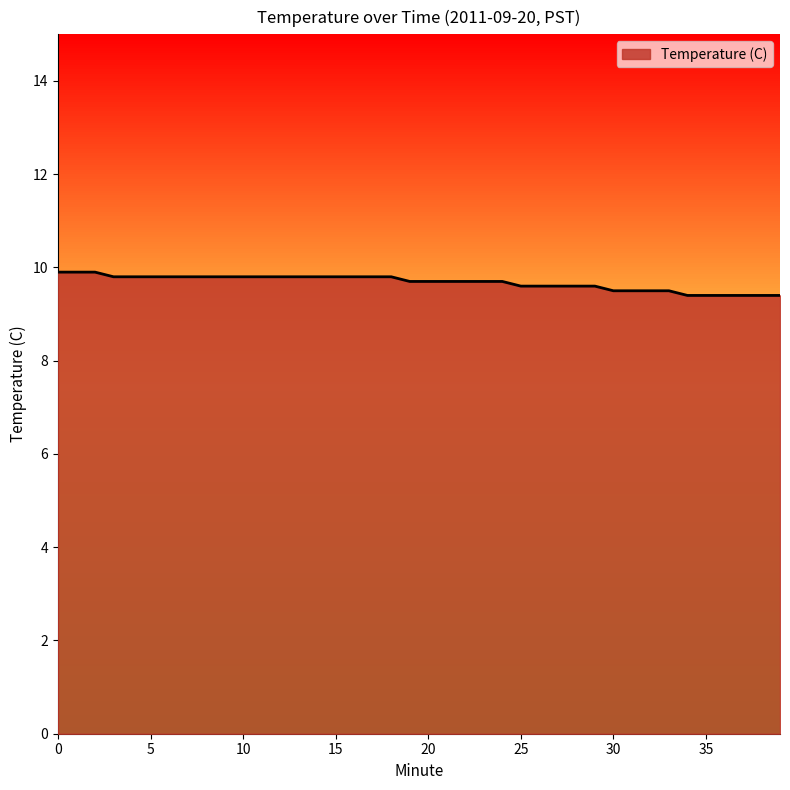

Reading right to left, what are all the values shown in this chart?

9.4	9.4	9.4	9.4	9.4	9.4	9.5	9.5	9.5	9.5	9.6	9.6	9.6	9.6	9.6	9.7	9.7	9.7	9.7	9.7	9.7	9.8	9.8	9.8	9.8	9.8	9.8	9.8	9.8	9.8	9.8	9.8	9.8	9.8	9.8	9.8	9.8	9.9	9.9	9.9